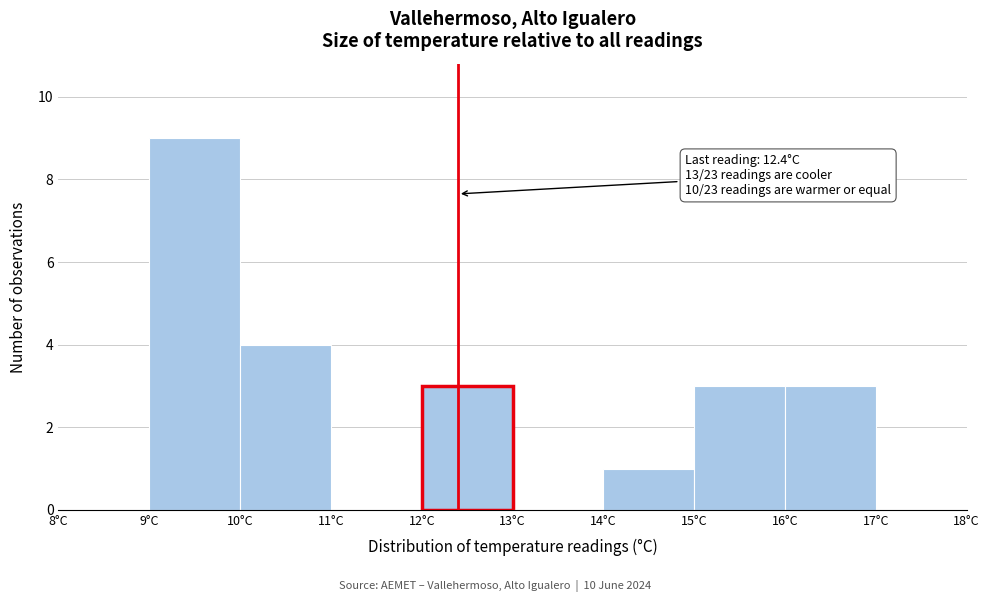

Over which range of the x-axis is the bar tallest?

9 to 10